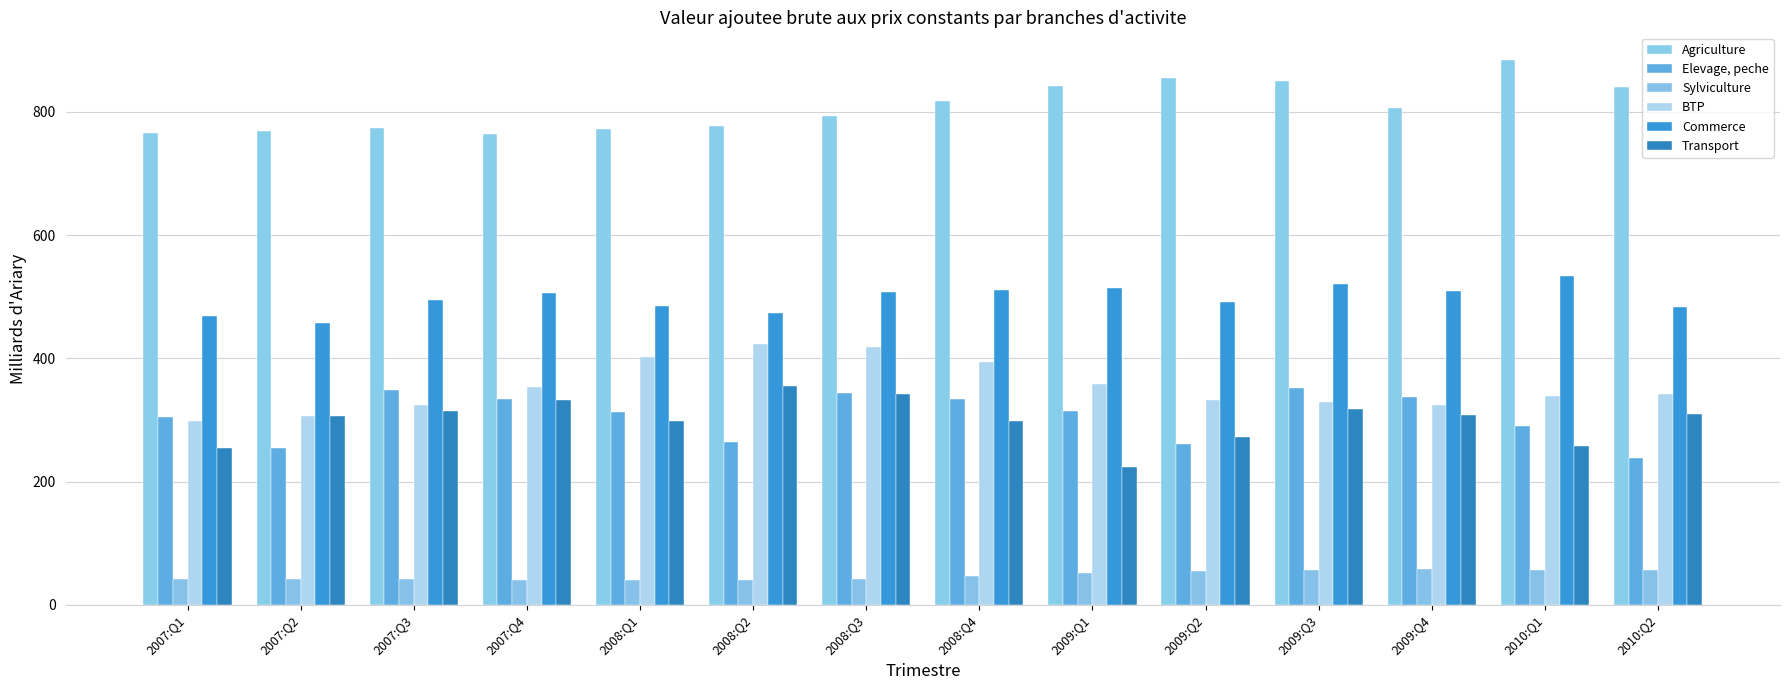

Which category has the highest value in the Sylviculture series?

2009:Q4